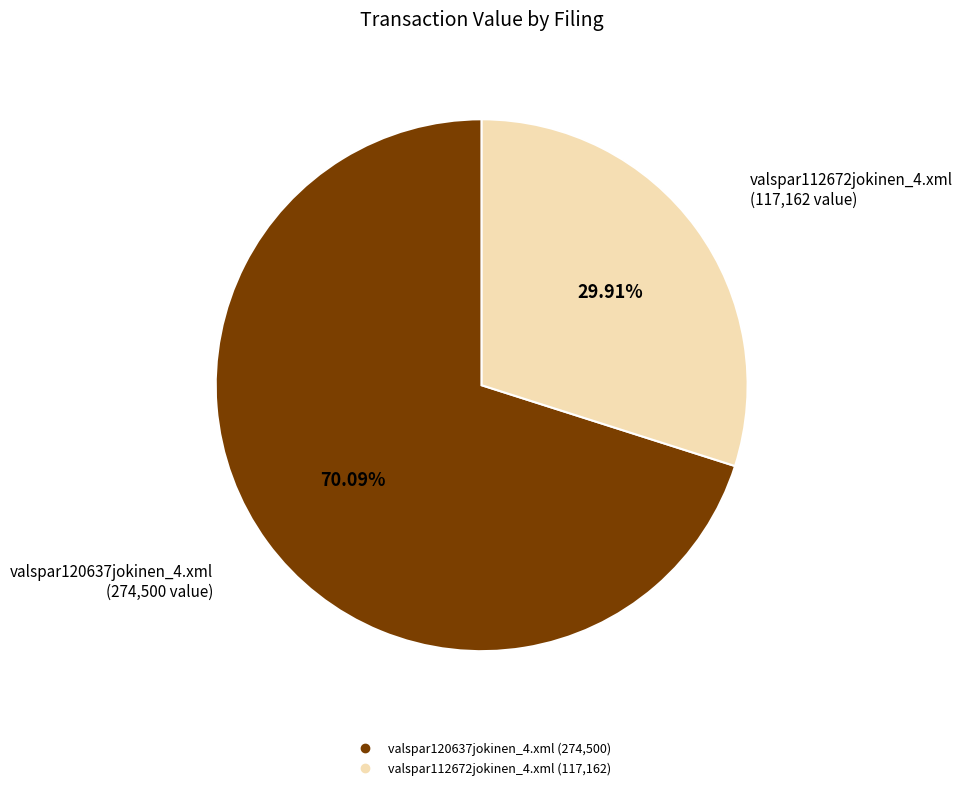

The valspar112672jokinen_4.xml slice represents 30% of the pie. True or false?

True